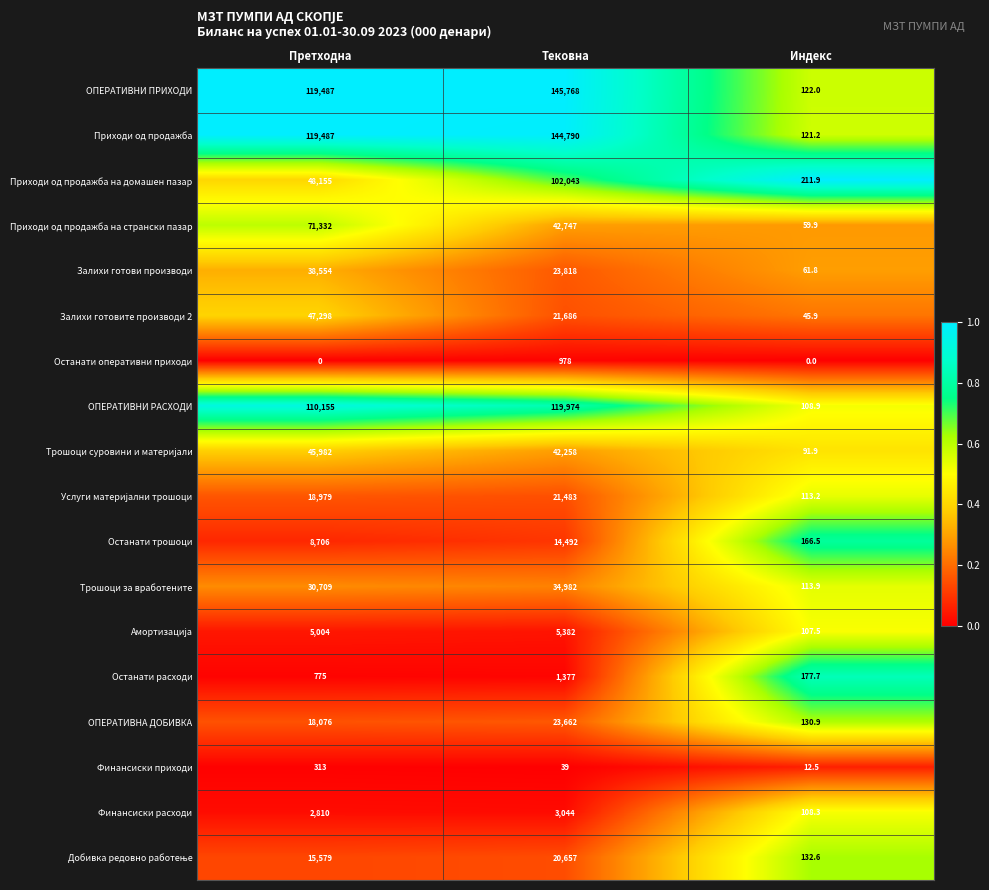

Where is ОПЕРАТИВНА ДОБИВКА nearest to the value 11896?

Претходна